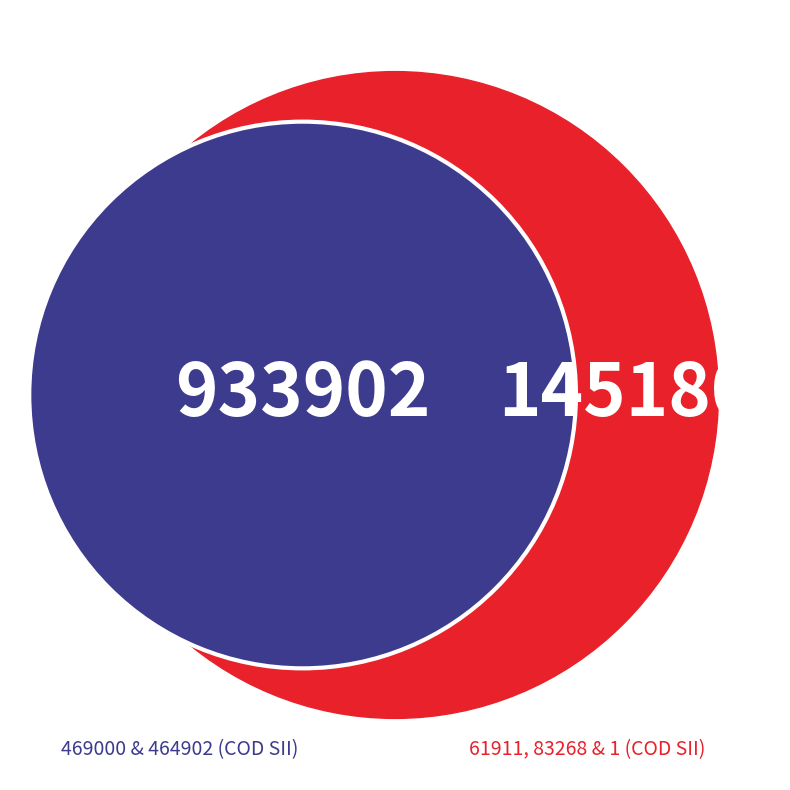

To the nearest percent, what is the difference between the 1 and 469000 slice percentages?

43%